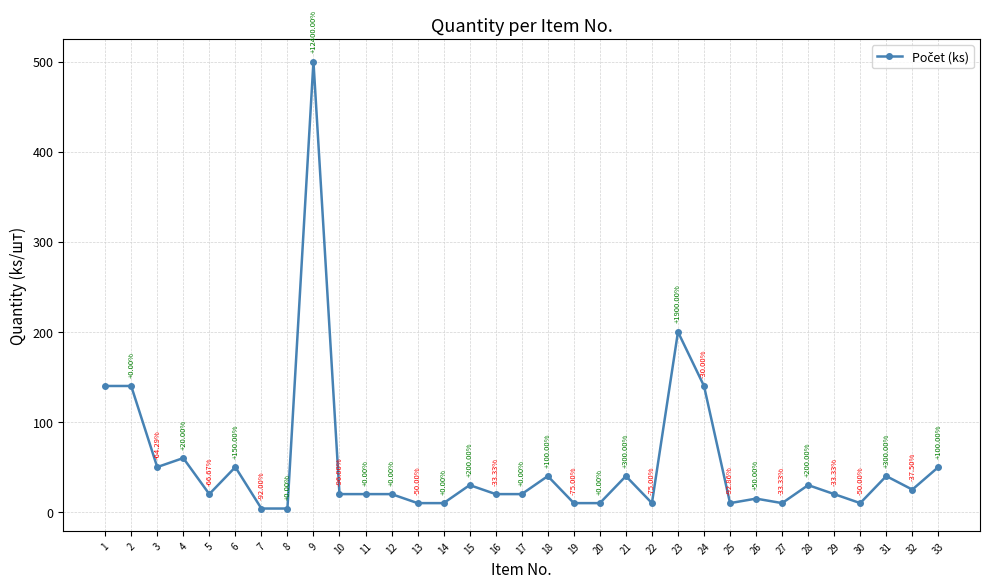

What is the ratio of the value at 24 to the value at 6?

2.8